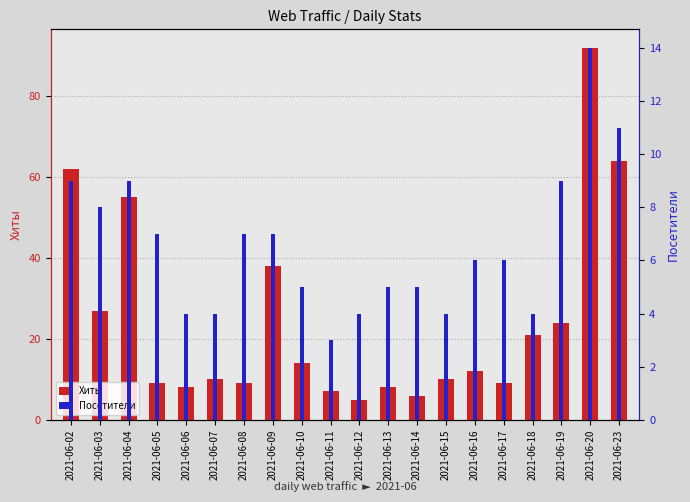

What is the value of the Хиты bar at the 9th from the left?

14